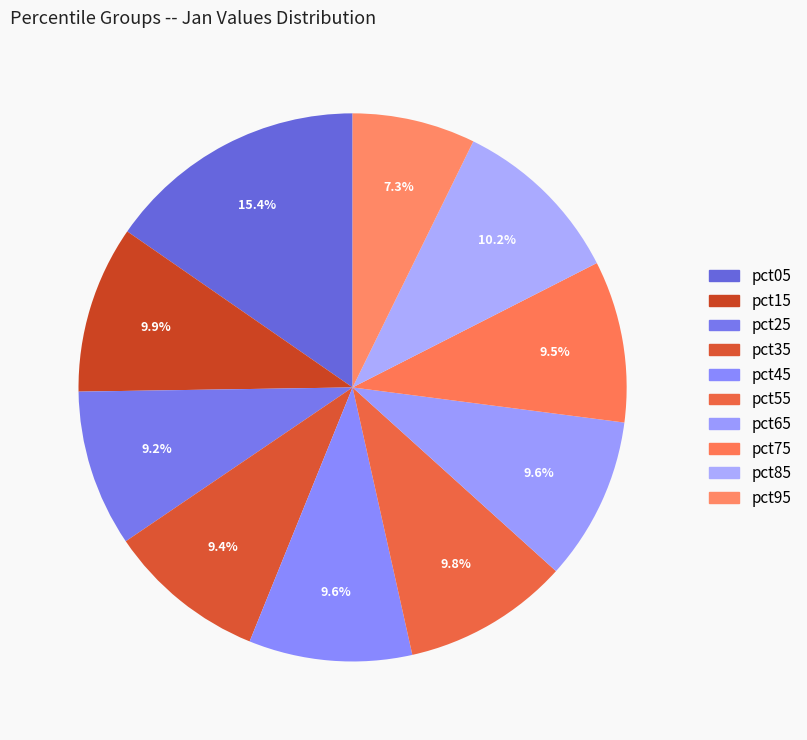

True or false: pct15 accounts for 10% of the total.

True